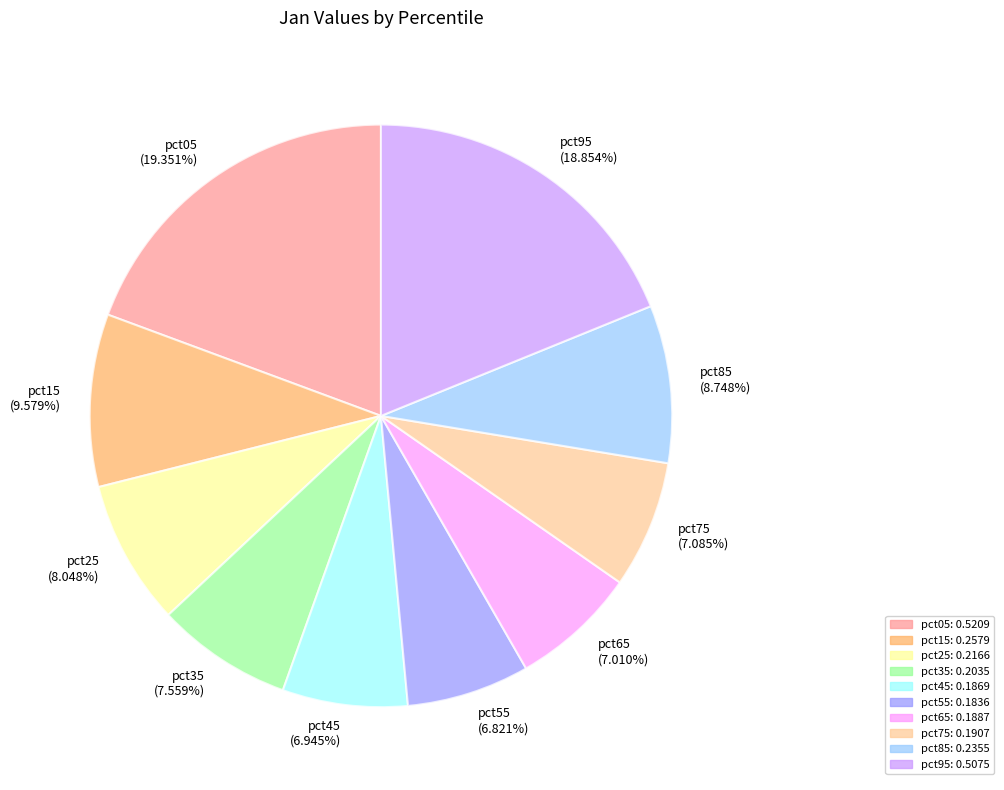

True or false: pct55 accounts for 7% of the total.

True